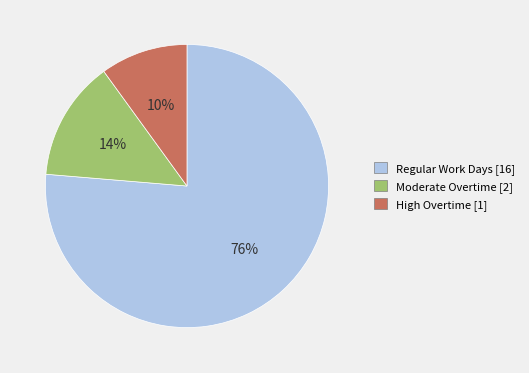

To the nearest percent, what is the average slice percentage?

33%